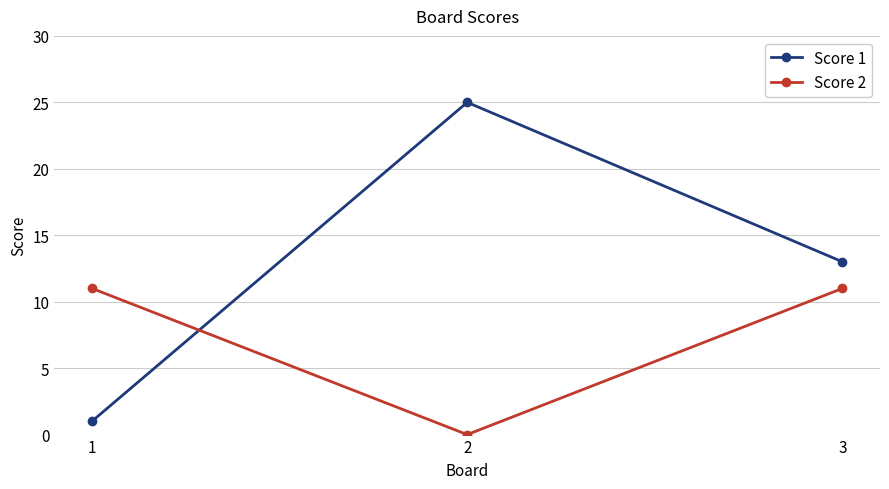

What is the approximate value of Score 1 at 2, to the nearest 5?

25